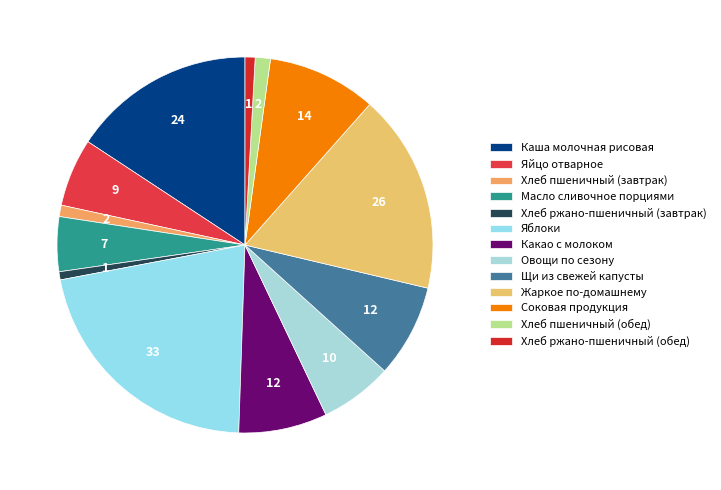

Which slice is the smallest?

Хлеб ржано-пшеничный (завтрак)